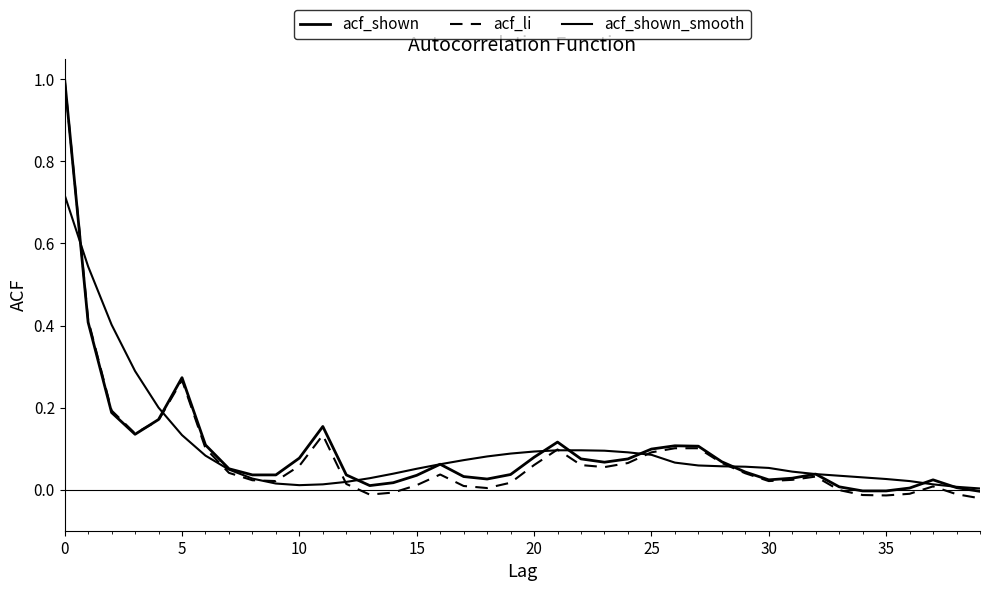

How many lines are shown in the chart?

3